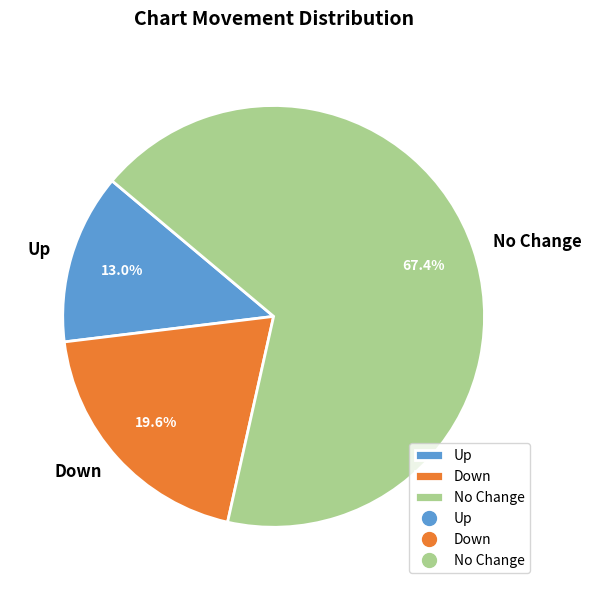

To the nearest percent, what is the average slice percentage?

33%